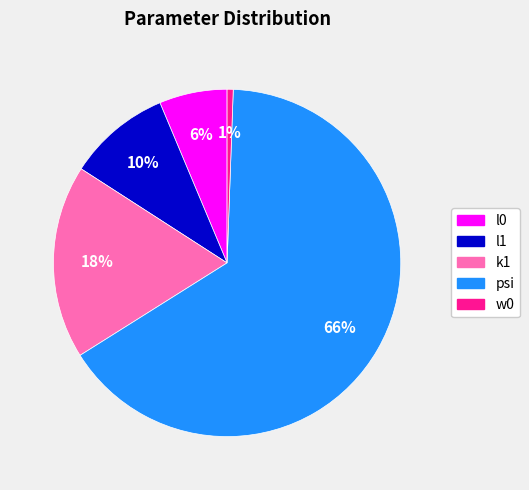

Between l0 and psi, which is larger?

psi